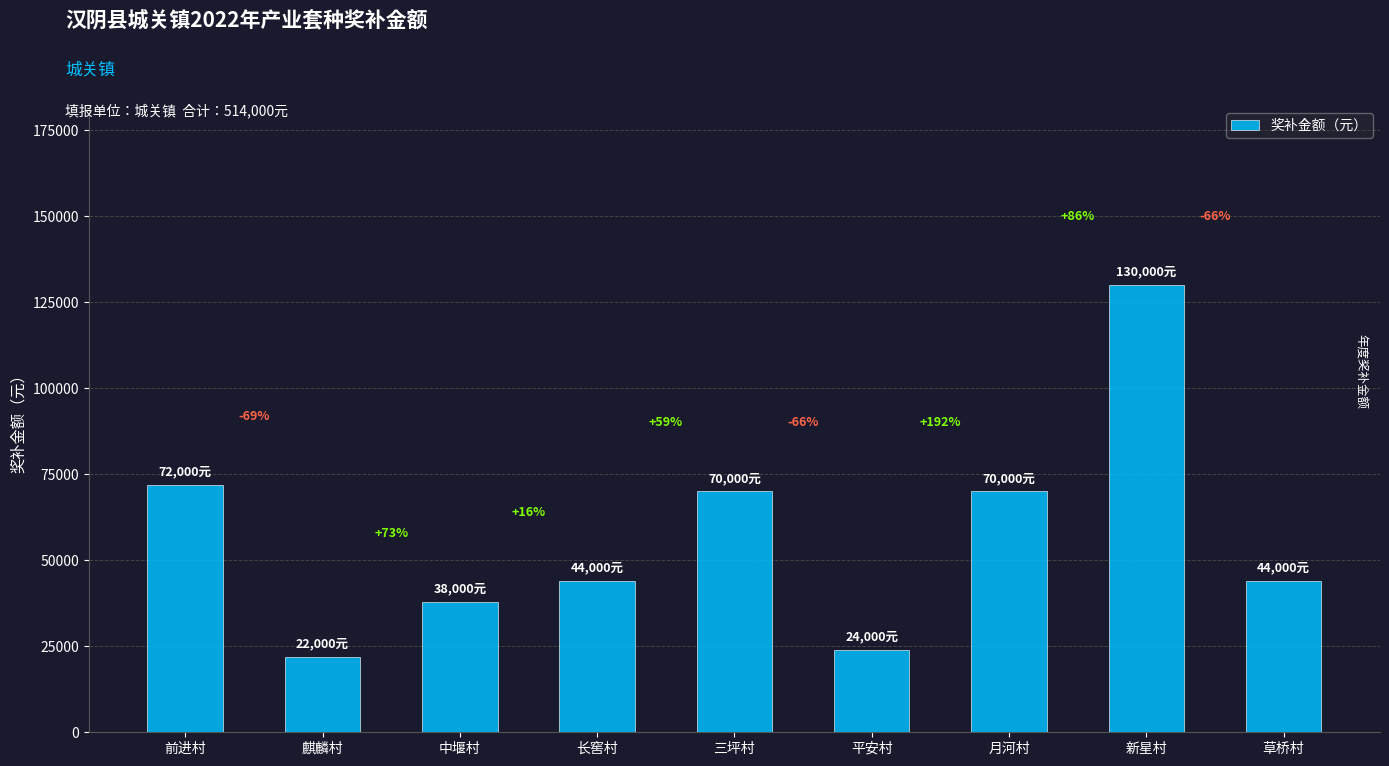

Reading right to left, list all the values displayed in this chart.

草桥村=44000	新星村=130000	月河村=70000	平安村=24000	三坪村=70000	长窖村=44000	中堰村=38000	麒麟村=22000	前进村=72000